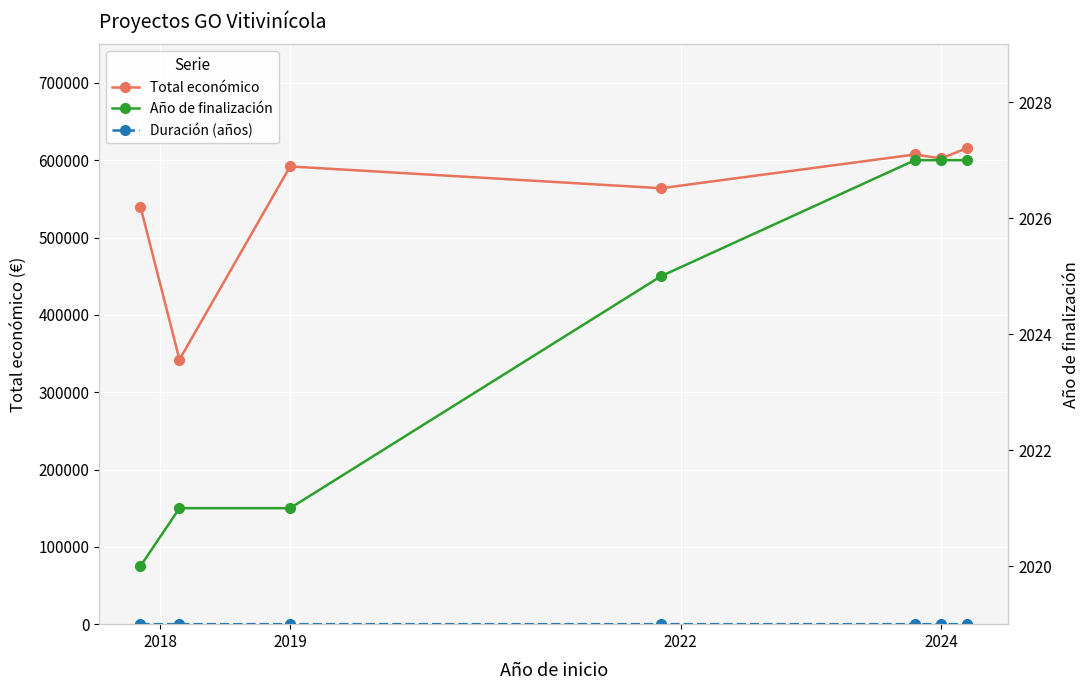

True or false: Año de finalización and Total económico intersect in this chart.

False